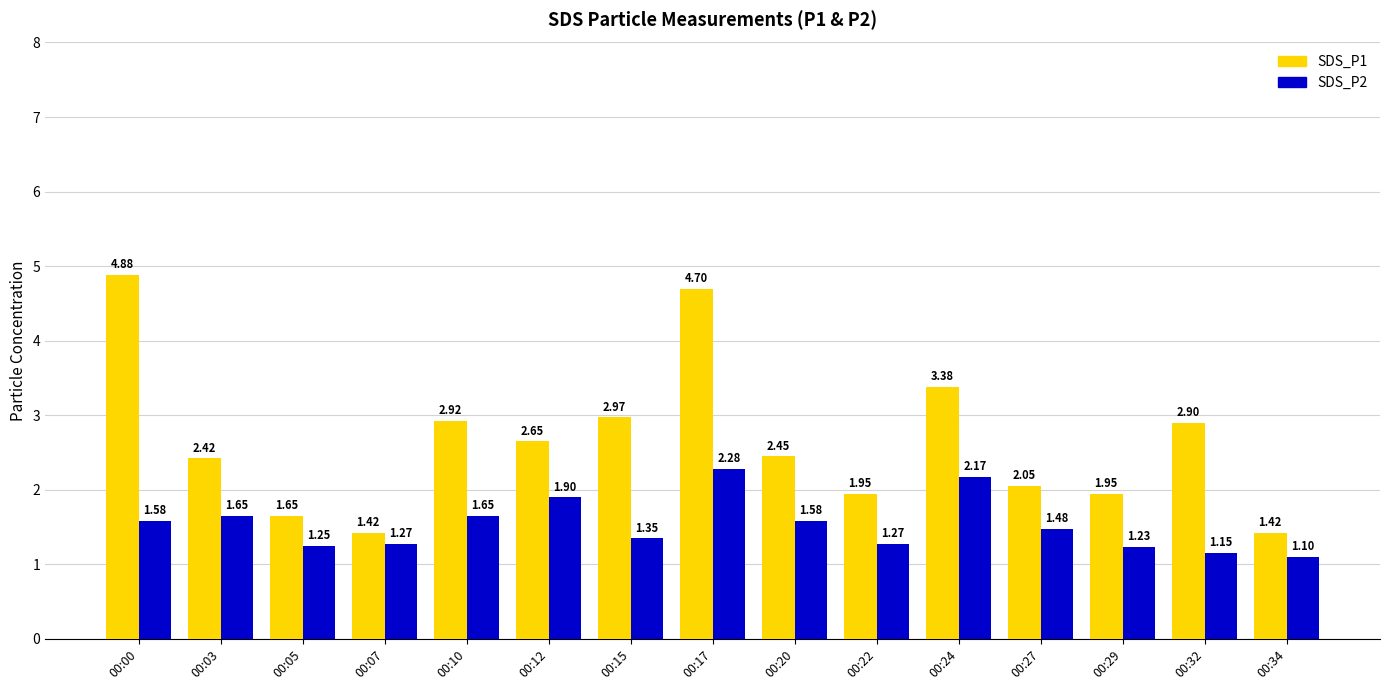

How many groups of bars are there?

15